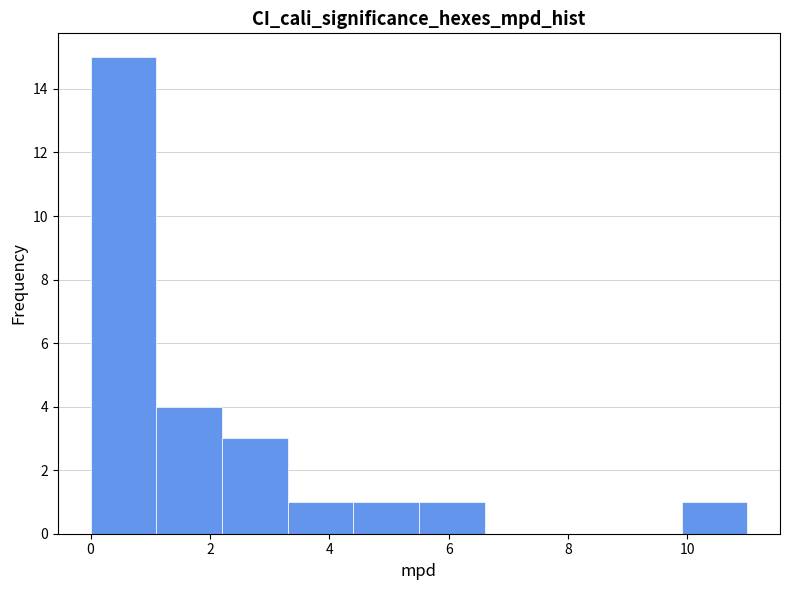

Which range on the x-axis has the tallest bar?

0.0 to 1.1